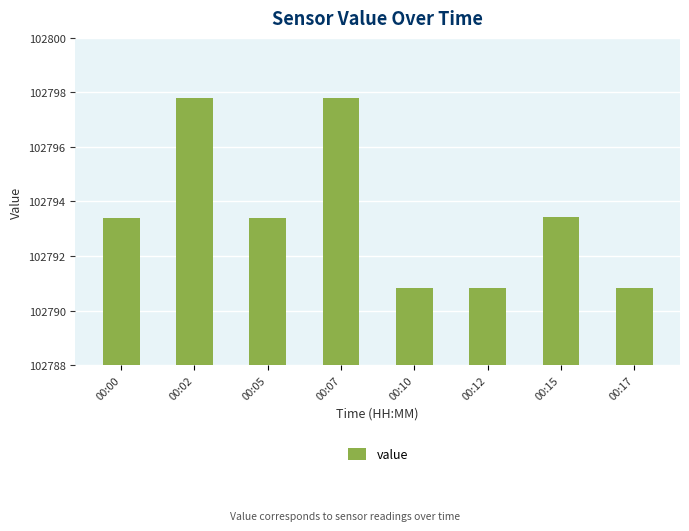

What is the approximate value at 00:12?

102790.8